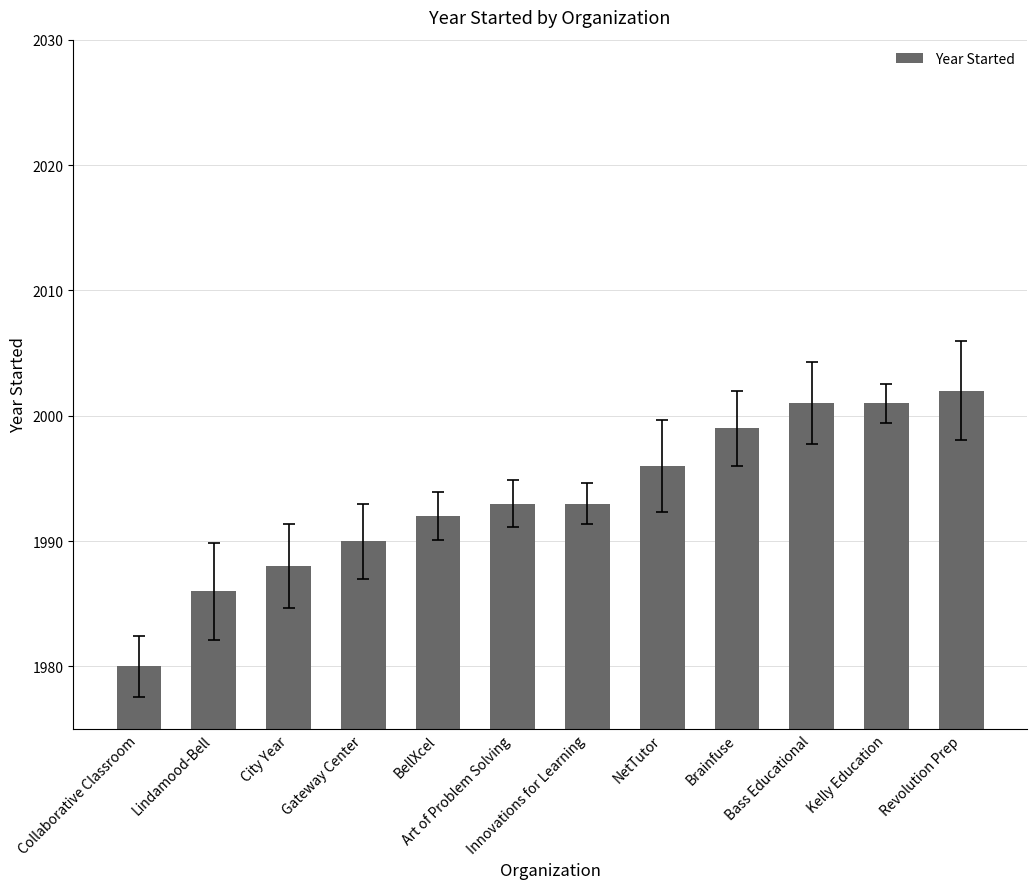

Count the number of categories in the chart.

12